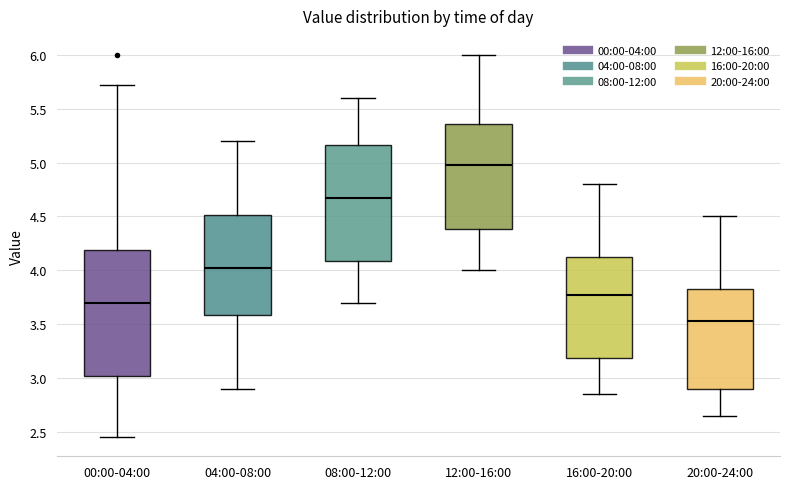

Where is the upper edge of the box for 00:00-04:00 on the y-axis? The values are not printed on the chart, so give them approximately, as read against the axis.

4.20